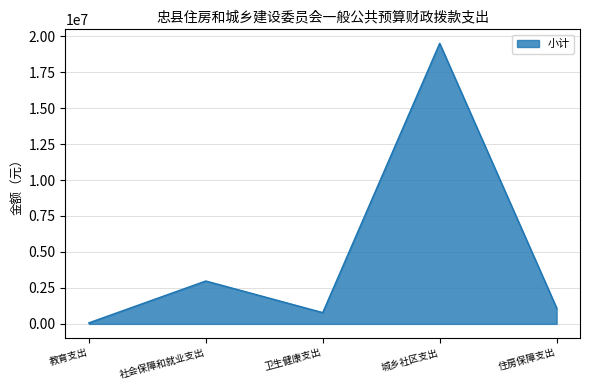

Reading left to right, extract all data points from this chart.

71317	2980938	784280	19497291	1107220